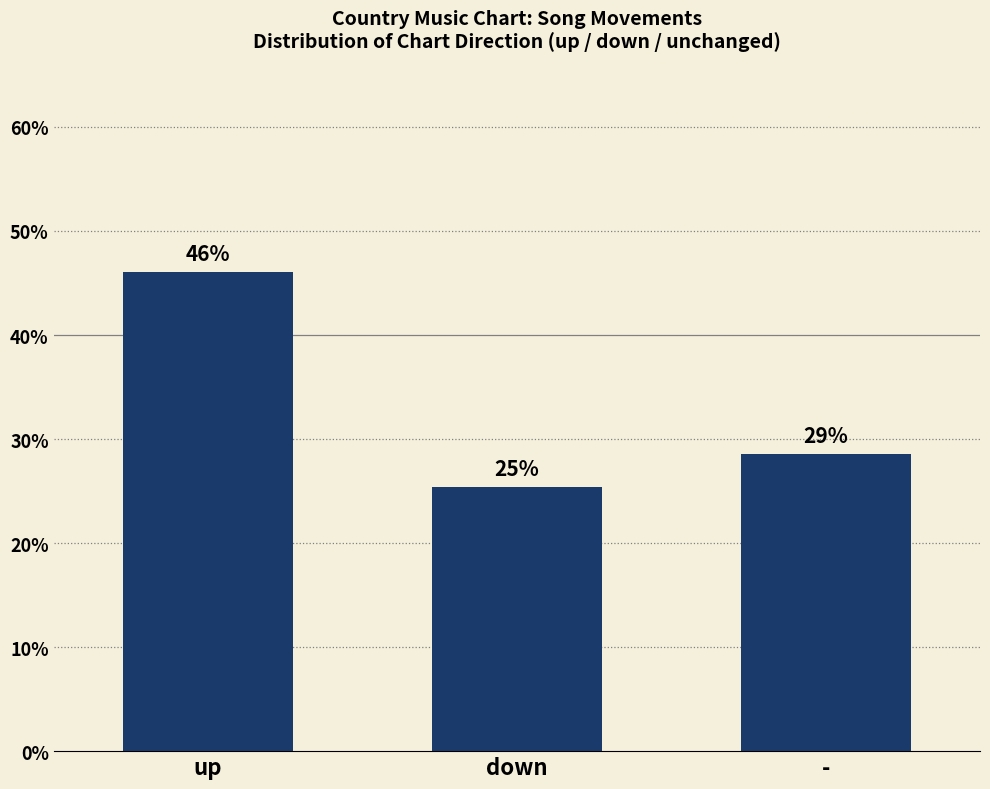

What is the ratio of the value at - to the value at down?

1.1